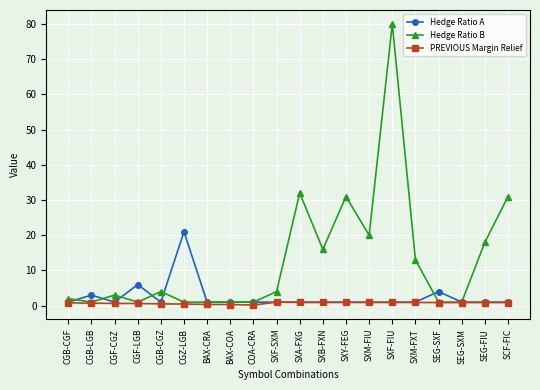

Which series has the largest range (max minus min)?

Hedge Ratio B